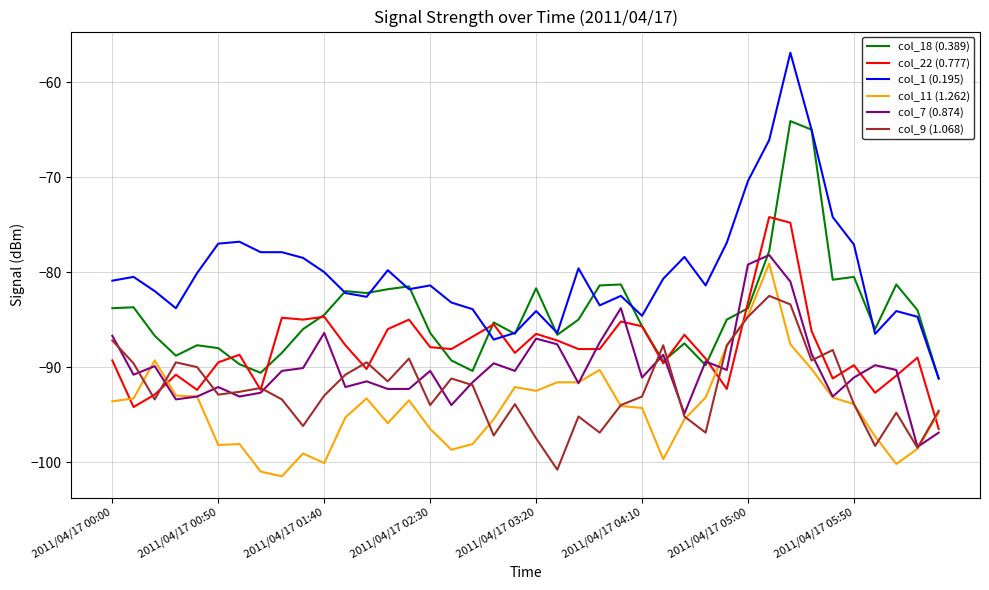

What is the lowest value of the col_22 (0.777) series?

-96.5